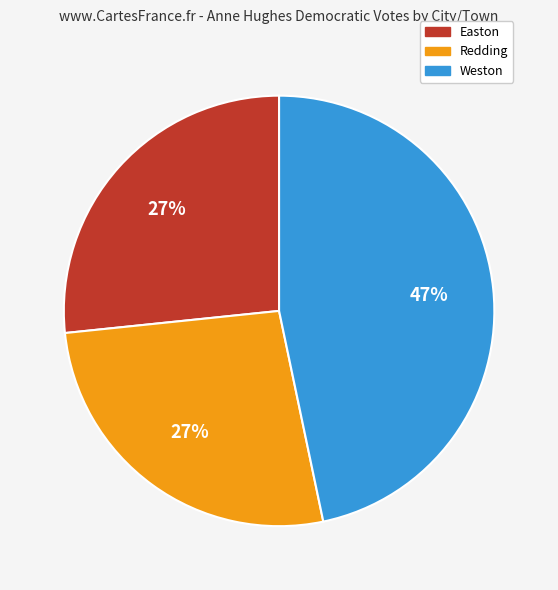

Which category has the biggest portion of the pie?

Weston